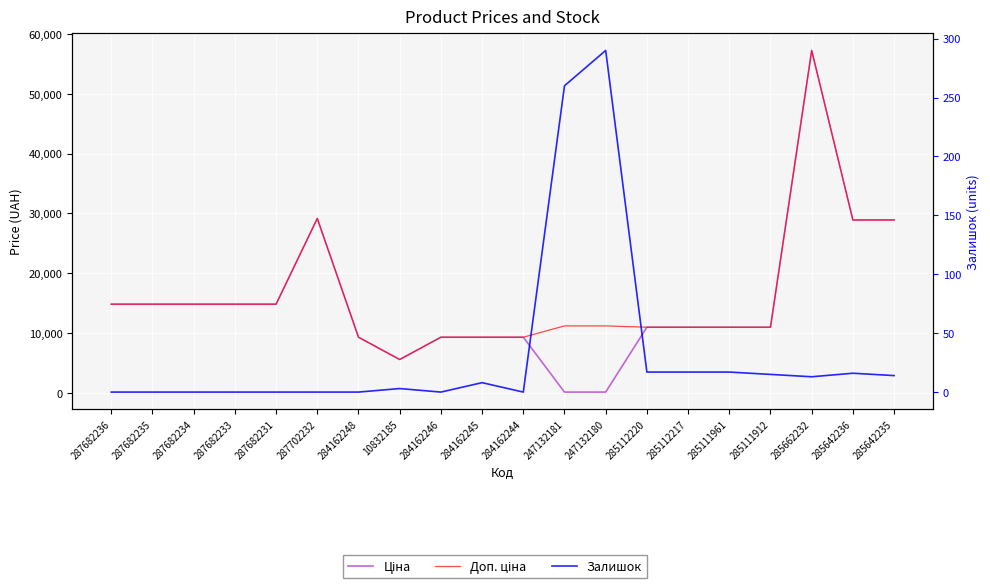

After their last crossing, which series has the higher values: Ціна or Залишок?

Ціна